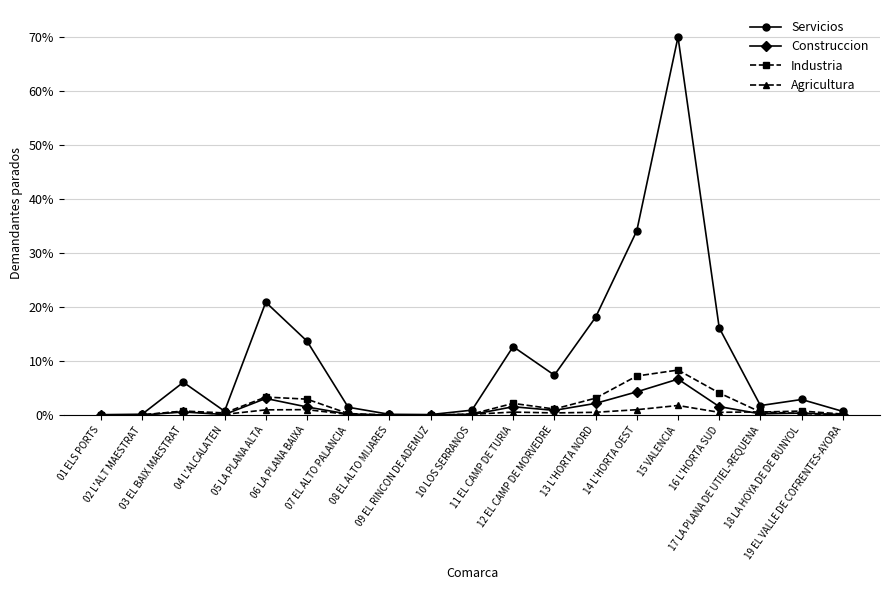

Which series has the largest total across all categories?

Servicios